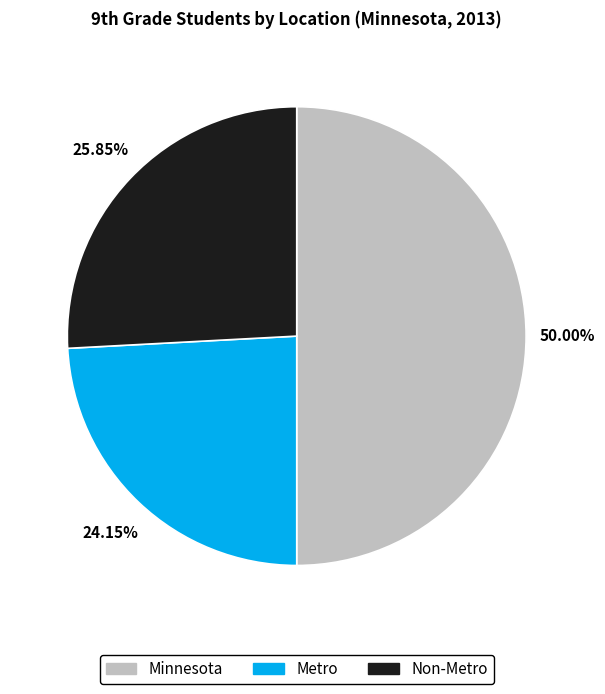

Is it true that Metro is 24% of the pie?

True